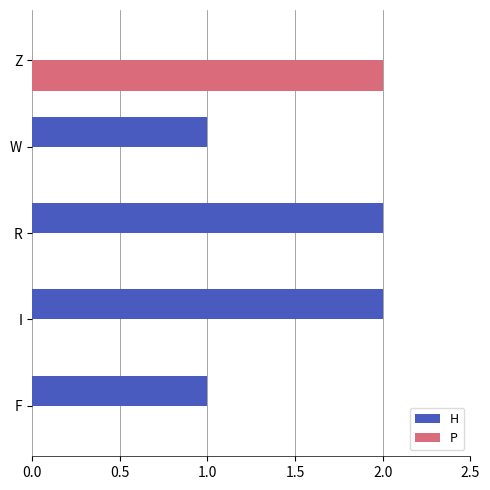

Count the number of data series in this chart.

2